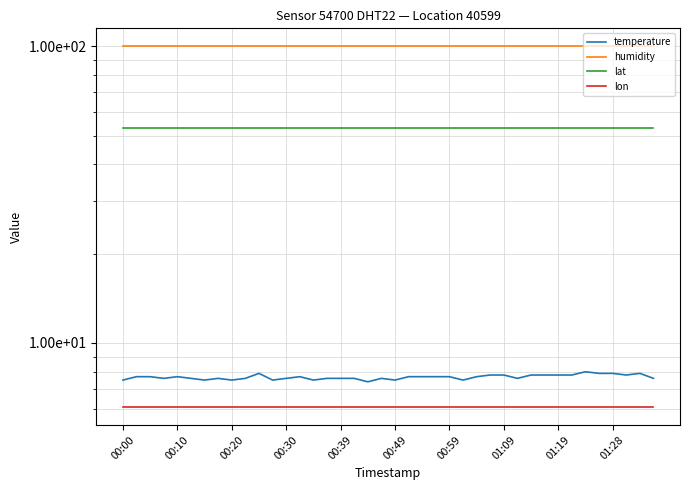

Reading left to right, list all the values displayed in this chart.

temperature: 7.5	7.7	7.7	7.6	7.7	7.6	7.5	7.6	7.5	7.6	7.9	7.5	7.6	7.7	7.5	7.6	7.6	7.6	7.4	7.6	7.5	7.7	7.7	7.7	7.7	7.5	7.7	7.8	7.8	7.6	7.8	7.8	7.8	7.8	8.0	7.9	7.9	7.8	7.9	7.6
humidity: 99.9	99.9	99.9	99.9	99.9	99.9	99.9	99.9	99.9	99.9	99.9	99.9	99.9	99.9	99.9	99.9	99.9	99.9	99.9	99.9	99.9	99.9	99.9	99.9	99.9	99.9	99.9	99.9	99.9	99.9	99.9	99.9	99.9	99.9	99.9	99.9	99.9	99.9	99.9	99.9
lat: 53.1	53.1	53.1	53.1	53.1	53.1	53.1	53.1	53.1	53.1	53.1	53.1	53.1	53.1	53.1	53.1	53.1	53.1	53.1	53.1	53.1	53.1	53.1	53.1	53.1	53.1	53.1	53.1	53.1	53.1	53.1	53.1	53.1	53.1	53.1	53.1	53.1	53.1	53.1	53.1
lon: 6.1	6.1	6.1	6.1	6.1	6.1	6.1	6.1	6.1	6.1	6.1	6.1	6.1	6.1	6.1	6.1	6.1	6.1	6.1	6.1	6.1	6.1	6.1	6.1	6.1	6.1	6.1	6.1	6.1	6.1	6.1	6.1	6.1	6.1	6.1	6.1	6.1	6.1	6.1	6.1